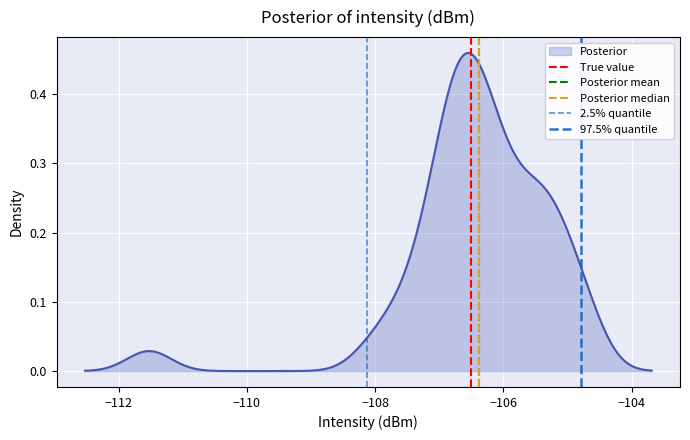

The value of True value at −112 is 2. True or false?

False